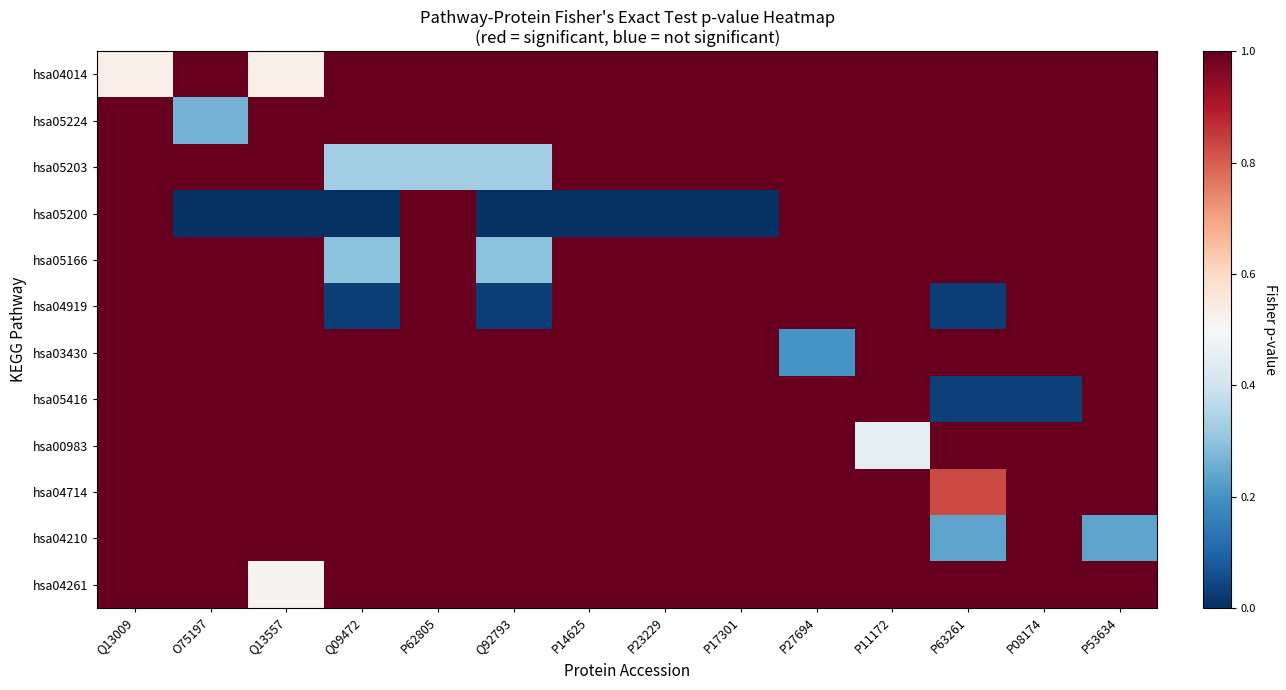

What is the maximum value shown in the chart?

1.0